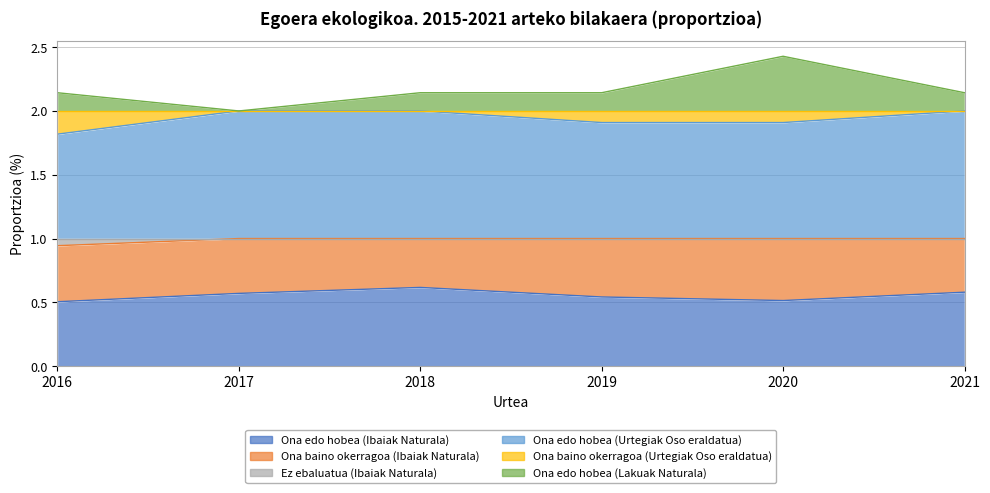

The value of Ona edo hobea (Ibaiak Naturala) at 2019 is 0.9. True or false?

False